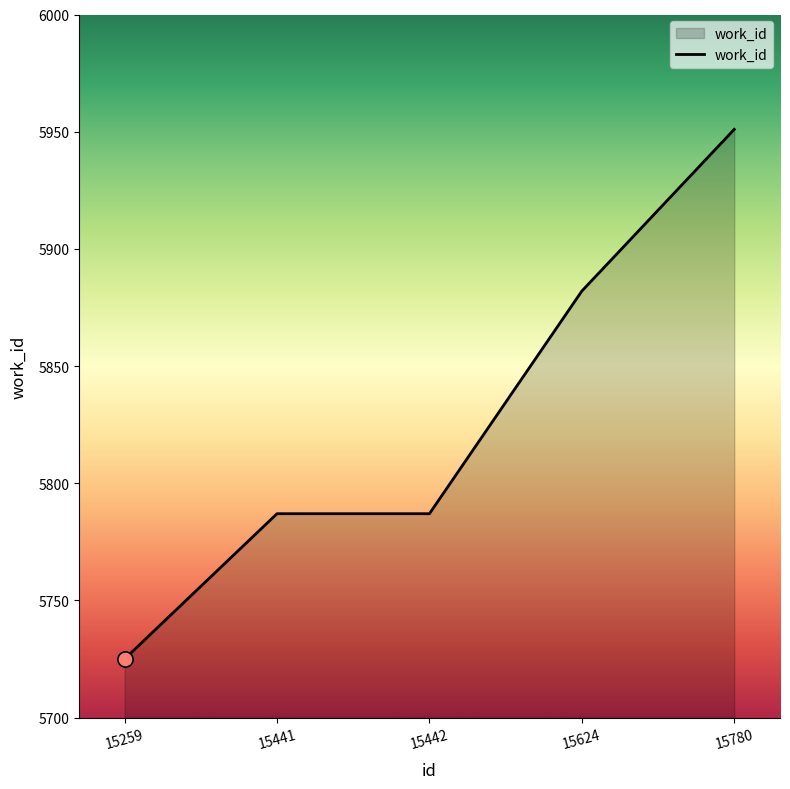

What is the ratio of the value at 15441 to the value at 15780?

1.0